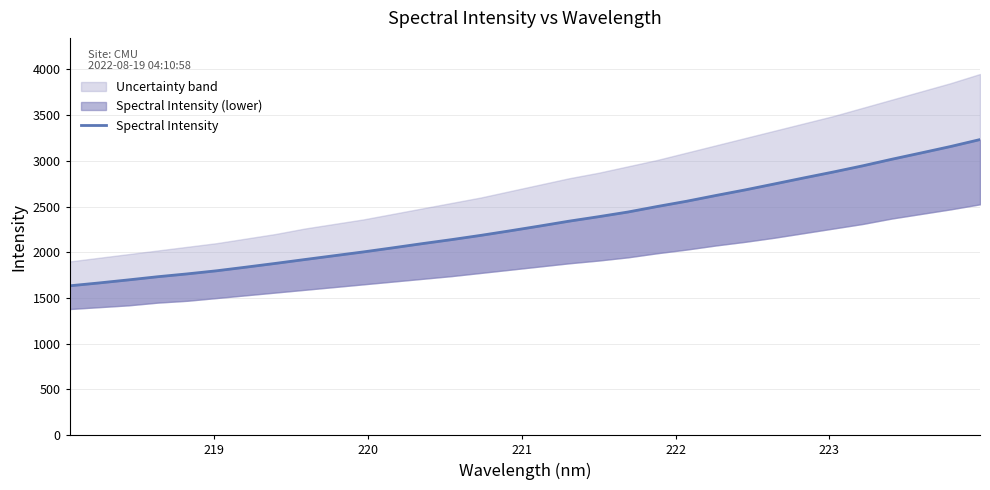

Reading right to left, extract all data points from this chart.

3233.1	3157.4	3087.3	3018.3	2945.9	2878.4	2814.0	2748.2	2682.9	2621.7	2558.4	2501.0	2440.6	2389.4	2340.8	2287.4	2235.7	2185.7	2139.0	2095.0	2049.2	2004.6	1962.8	1921.0	1878.7	1837.9	1798.0	1764.0	1733.1	1698.4	1665.0	1633.8